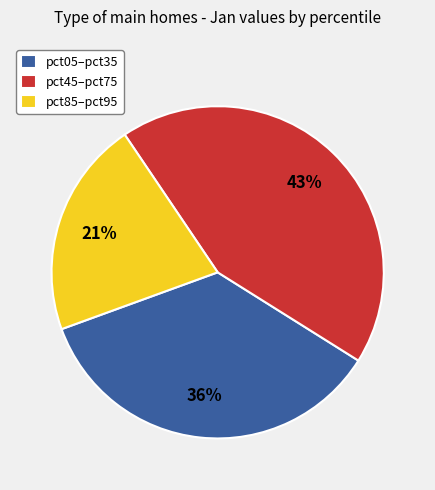

Rank the categories by value from highest to lowest.

pct45–pct75, pct05–pct35, pct85–pct95